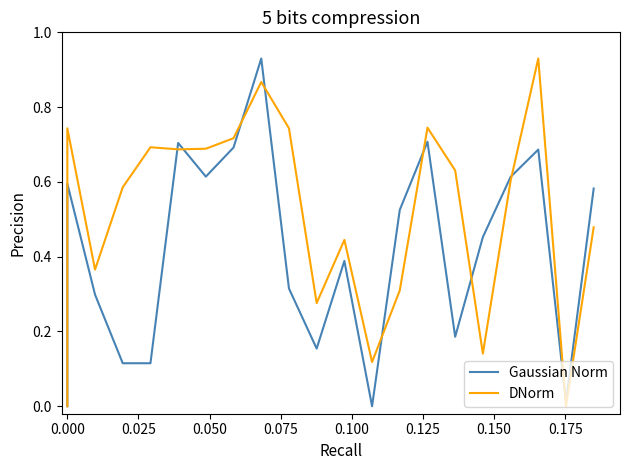

How many categories are shown in the chart?

21